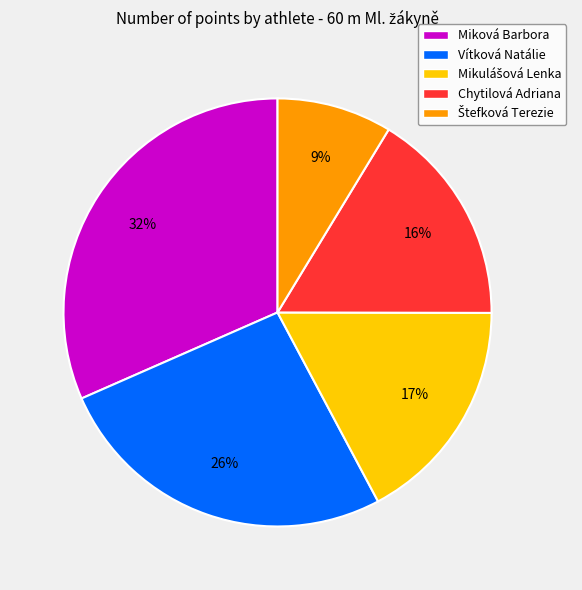

The Chytilová Adriana slice represents 11% of the pie. True or false?

False